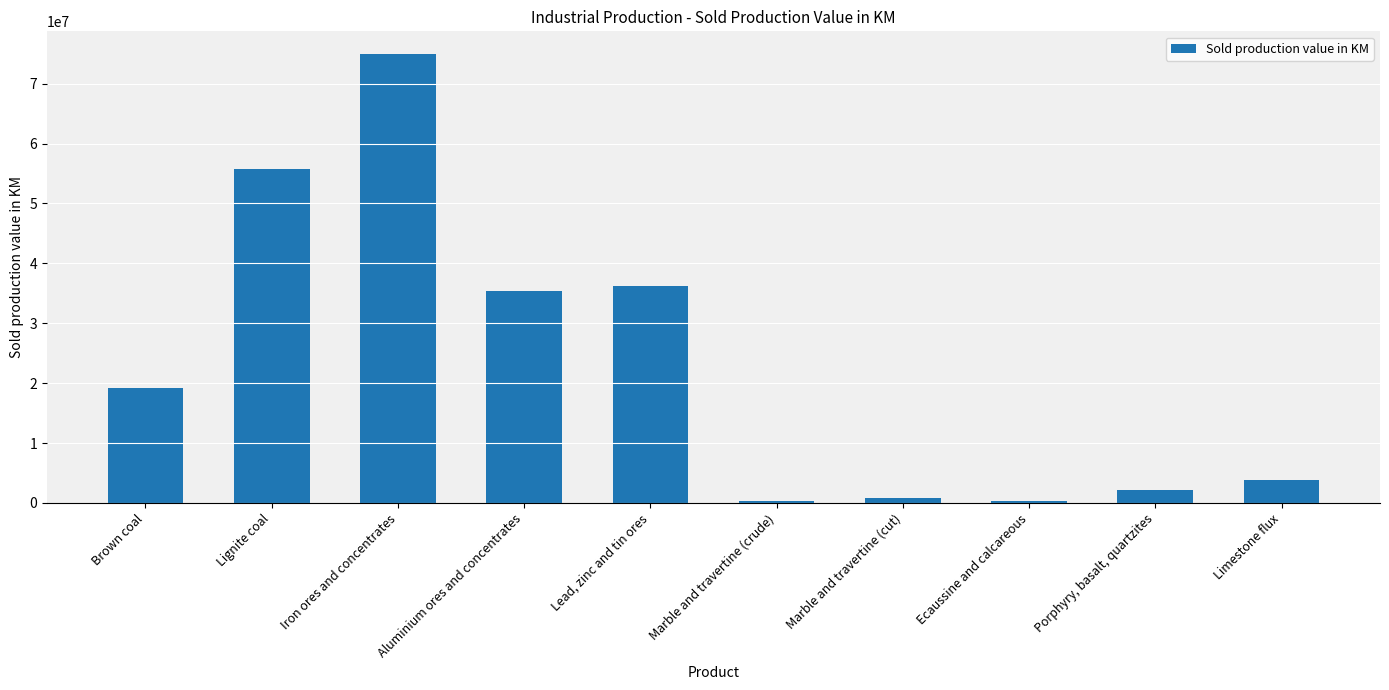

What is the change in value from Porphyry, basalt, quartzites to Limestone flux?

+1618062